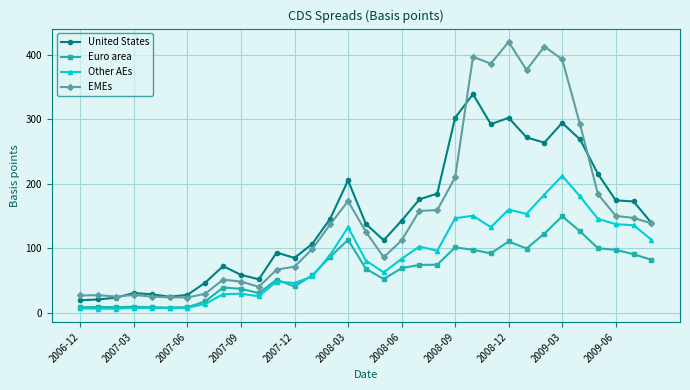

What is the value of the Other AEs point at the 19th from the left?

83.7